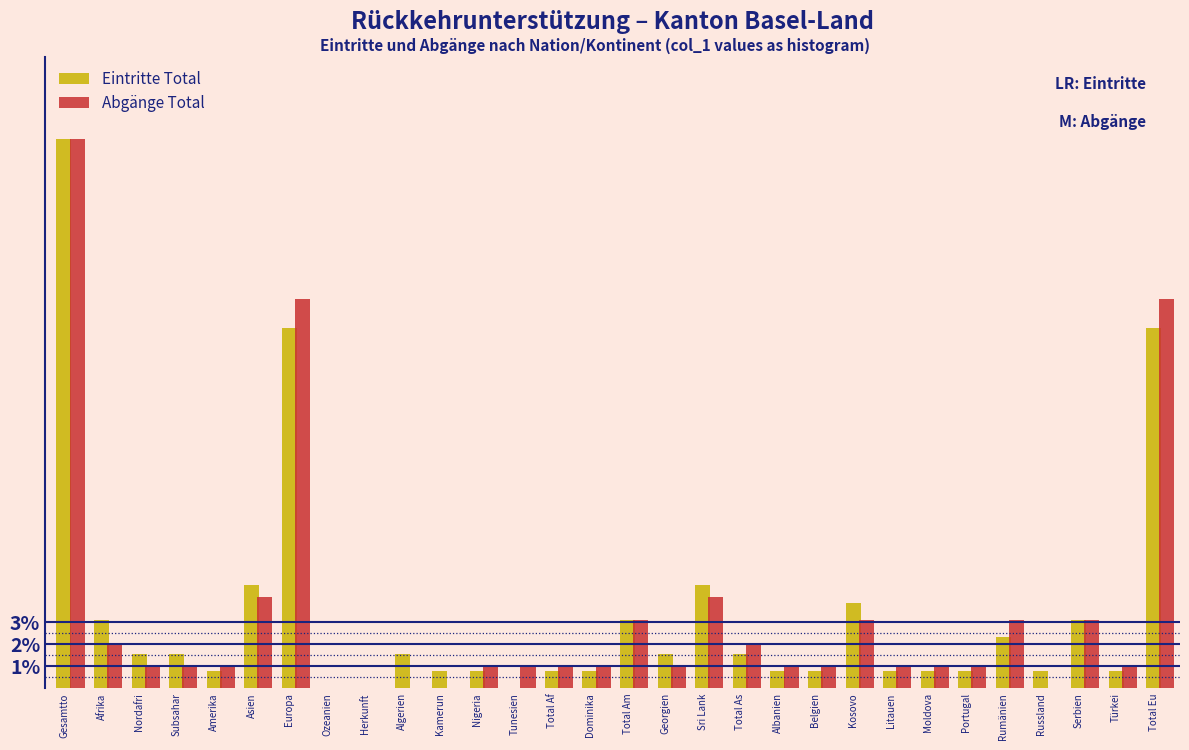

What is the greatest value displayed?

25.0